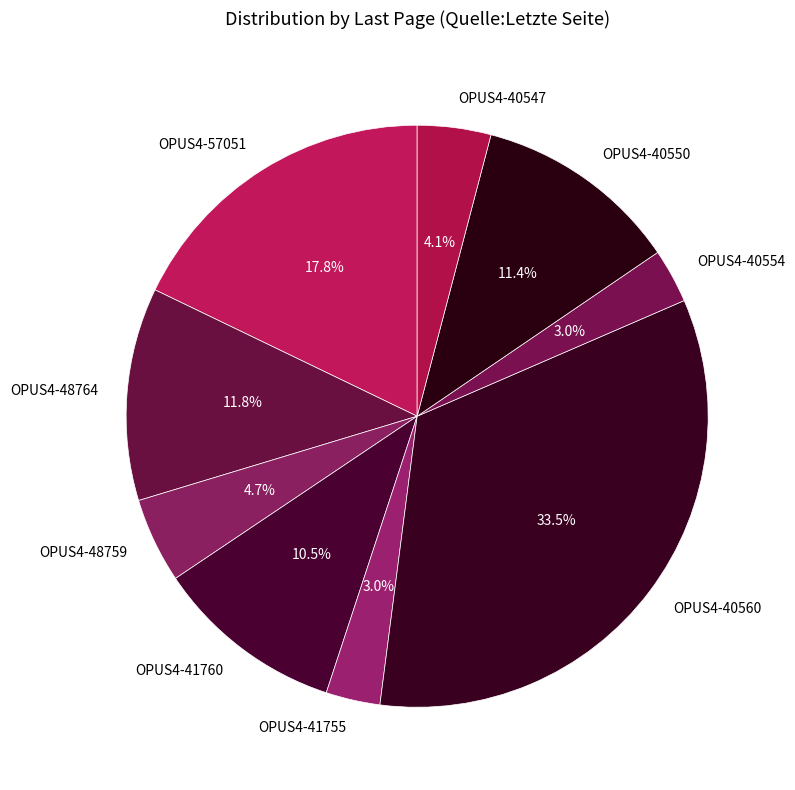

Which slice is the largest?

OPUS4-40560